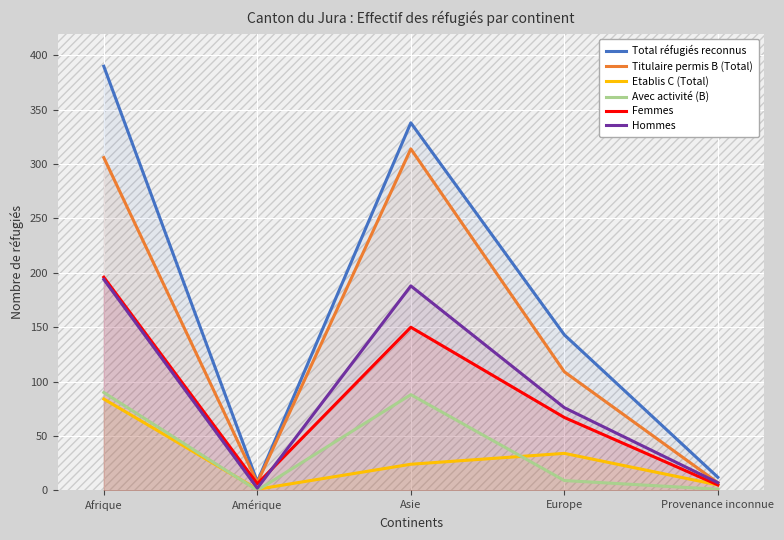

What is the difference between the second highest and second lowest values in the Femmes series?

144